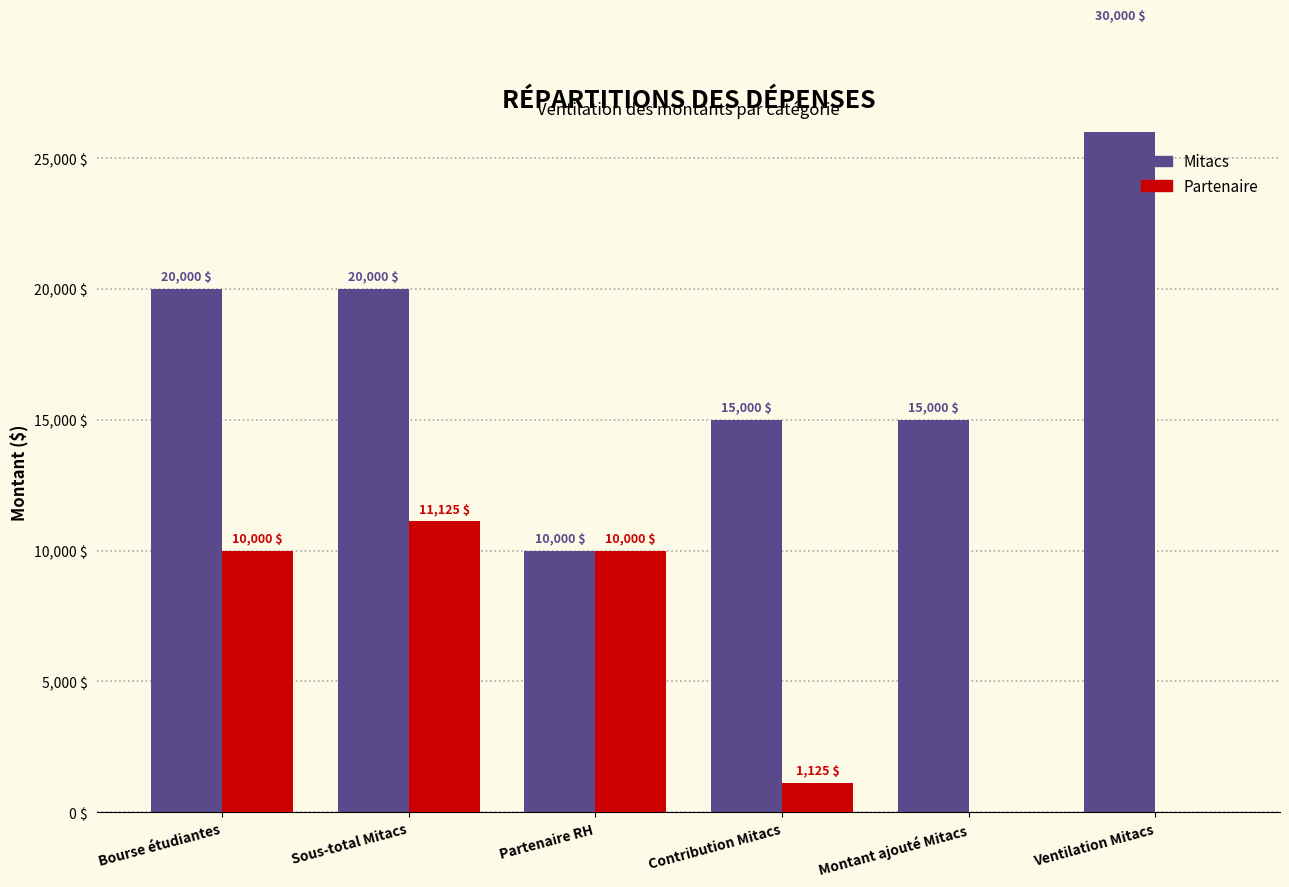

What is the difference between the second highest and second lowest values in the Mitacs series?

5000